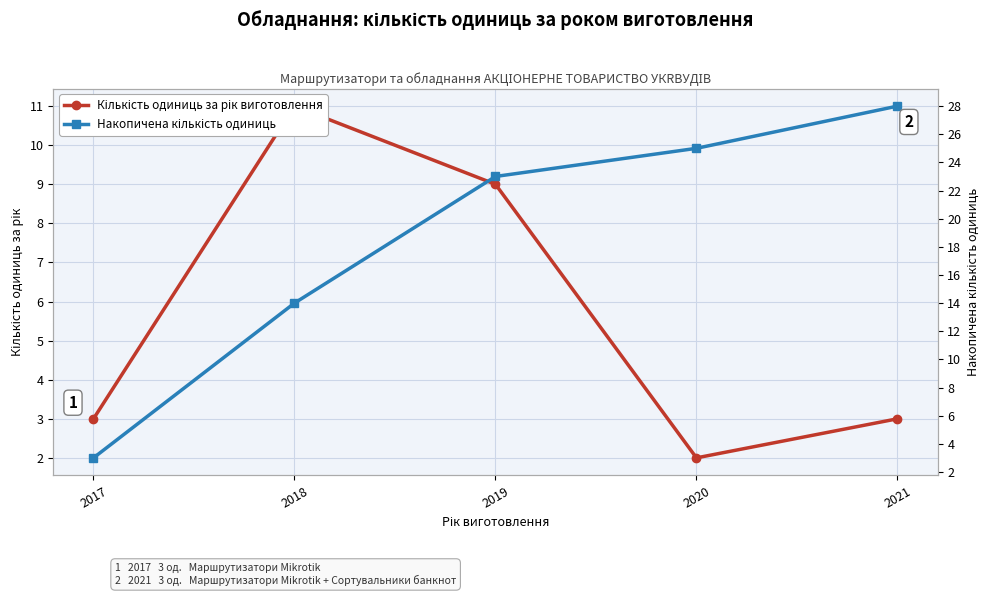

What is the maximum value for Накопичена кількість одиниць?

28